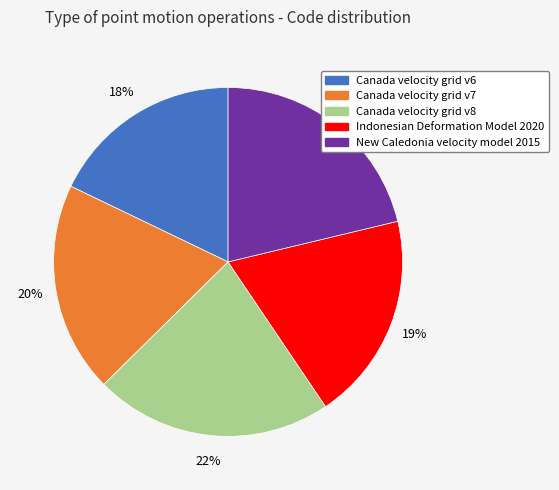

To the nearest percent, what percentage of the pie is Canada velocity grid v6?

18%